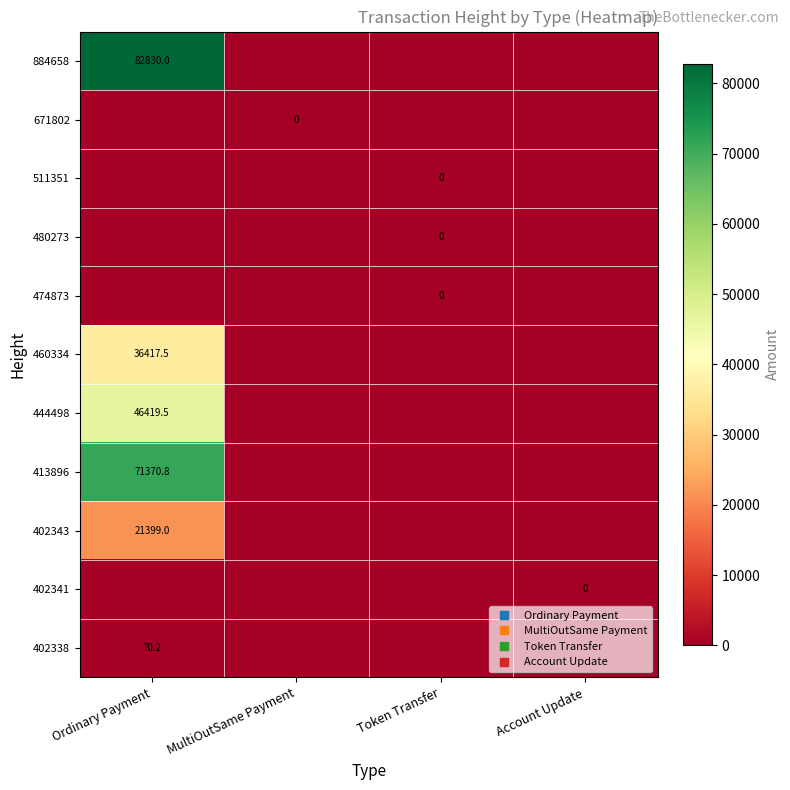

At which category is the sum across all series the highest?

Ordinary Payment